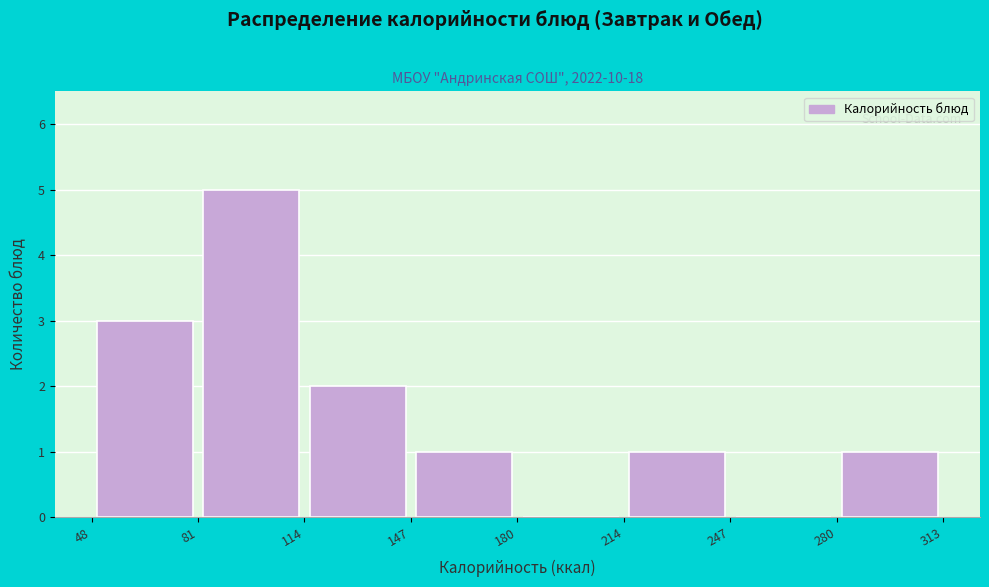

Which range on the x-axis has the tallest bar?

81 to 114